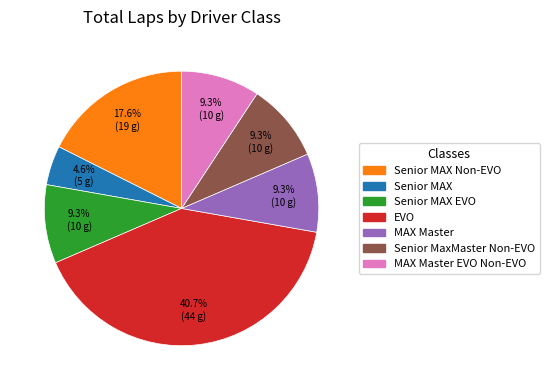

Approximately how many times larger is the value at Senior MAX compared to MAX Master EVO Non-EVO?

0.5